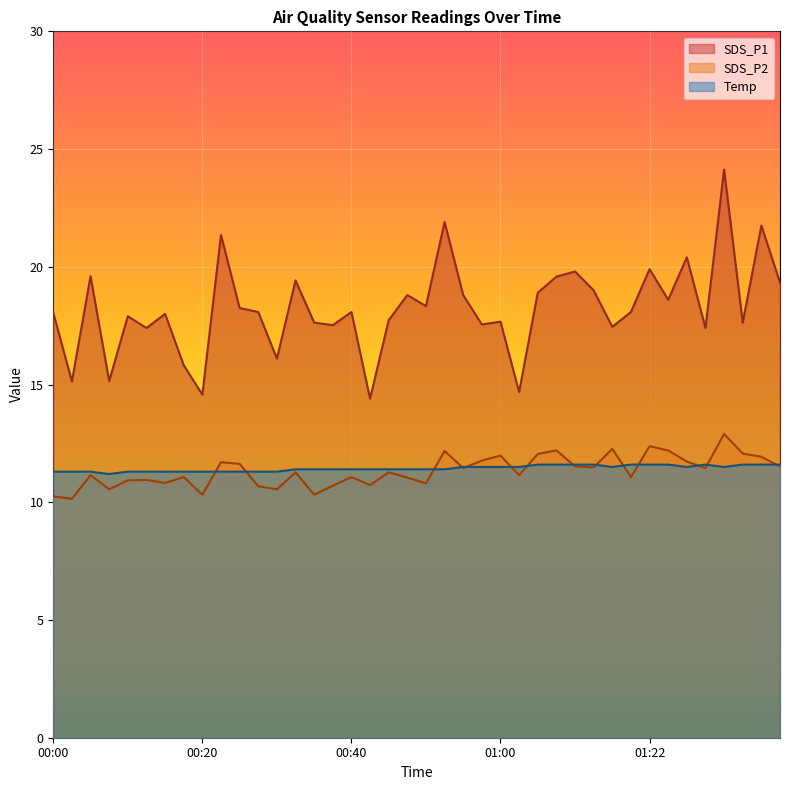

What is the value of the Temp point at the 6th from the left?

11.3